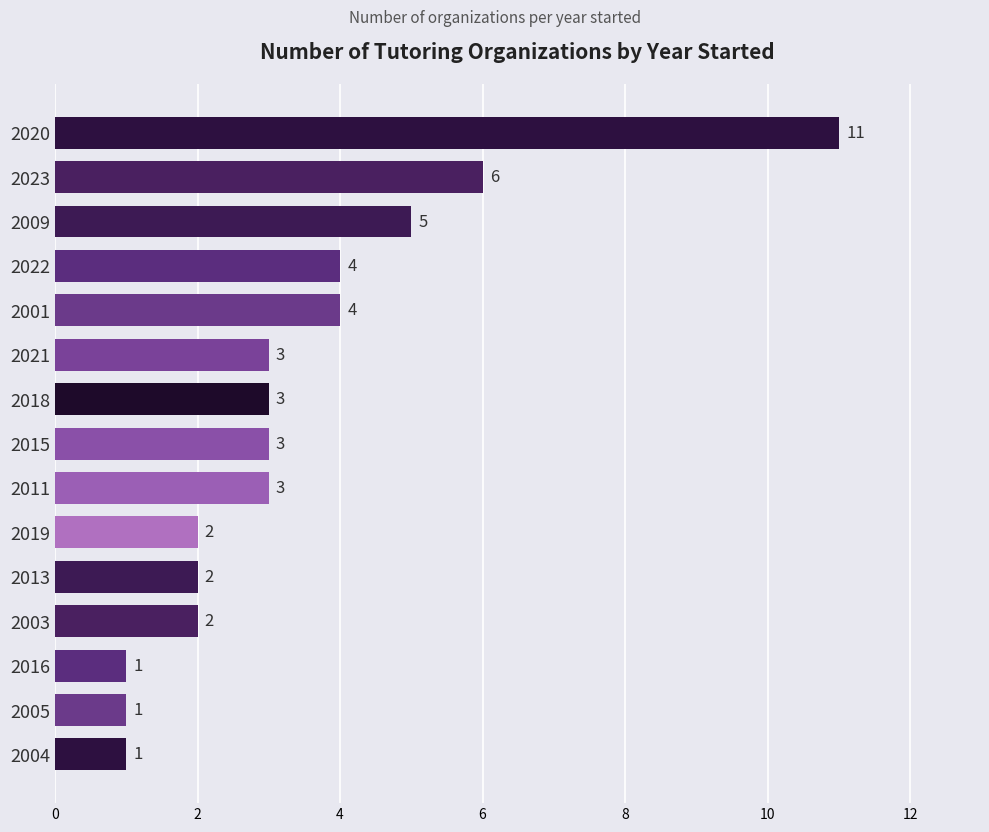

What is the greatest value displayed?

11